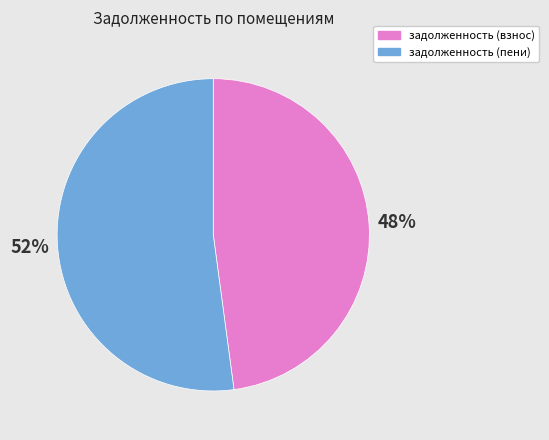

To the nearest percent, what is the difference between the largest and smallest slice percentages?

4%